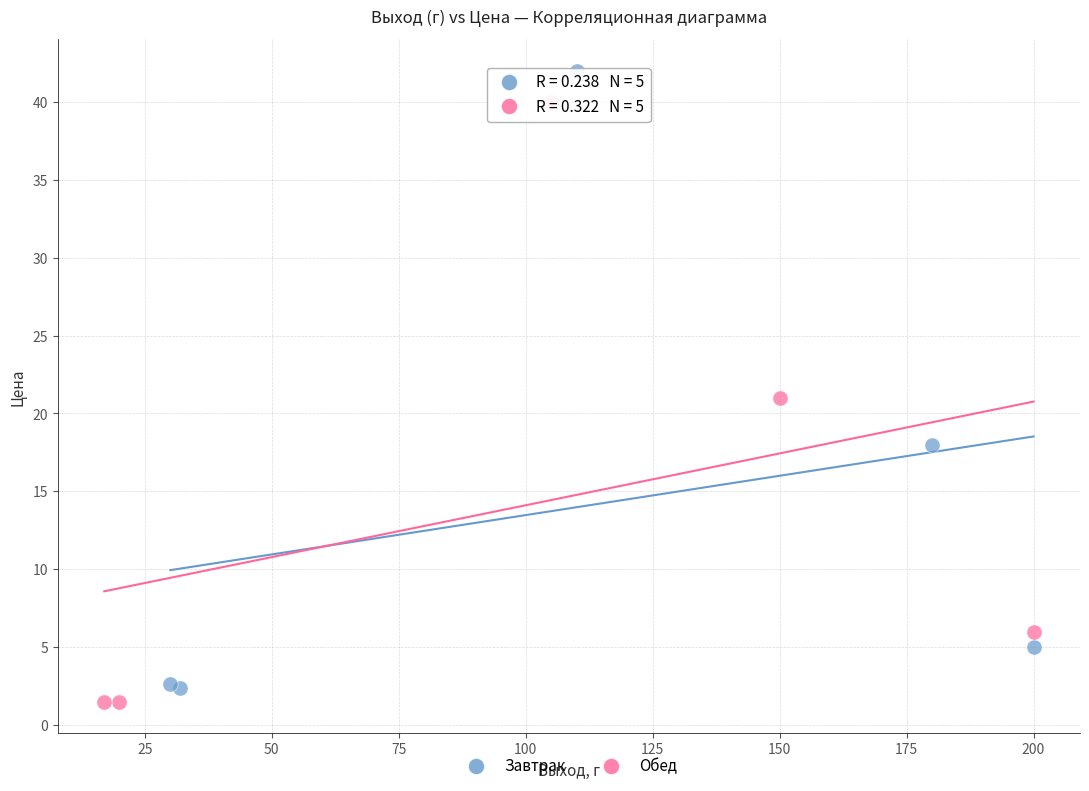

Which series contains the highest Y value?

Завтрак